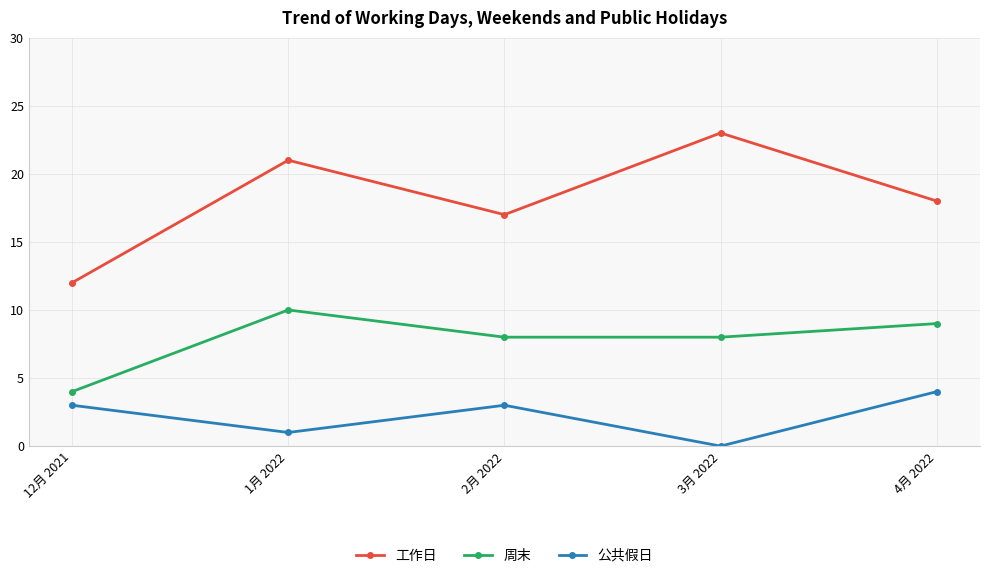

List the series in order of their peak value, lowest first.

公共假日, 周末, 工作日